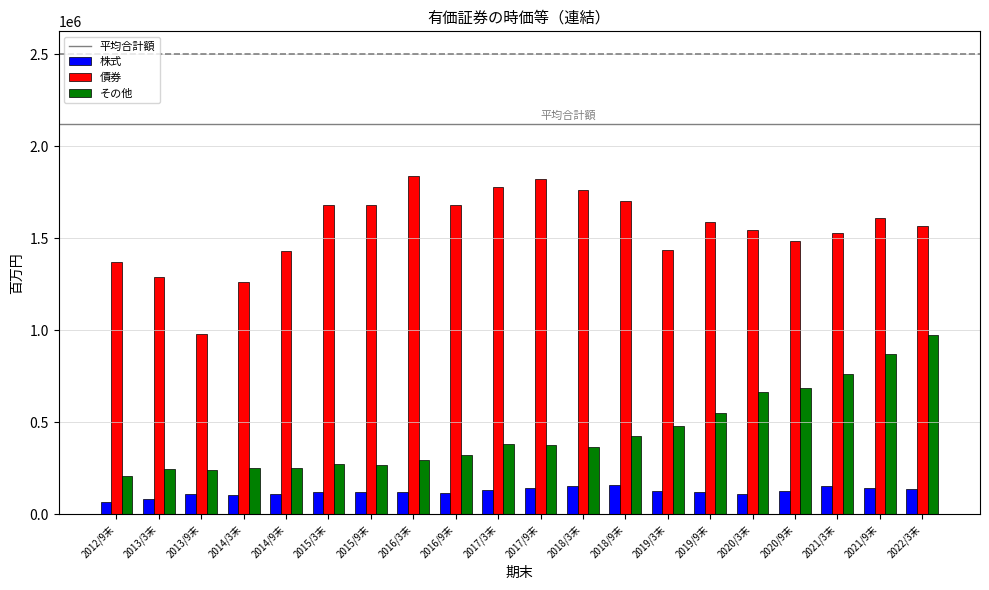

At 2017/9末, list the series in order from largest to smallest.

債券, その他, 株式